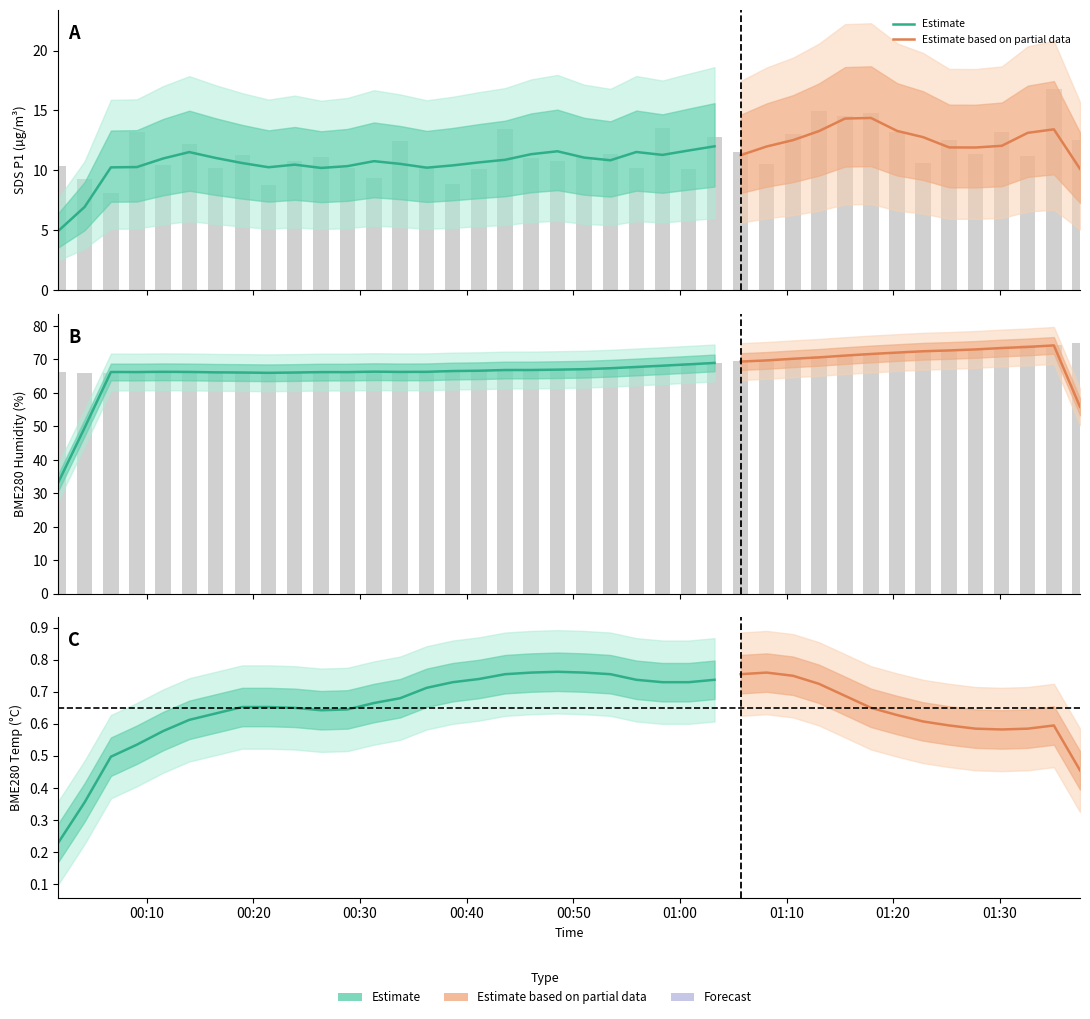

Count the number of categories in the chart.

40